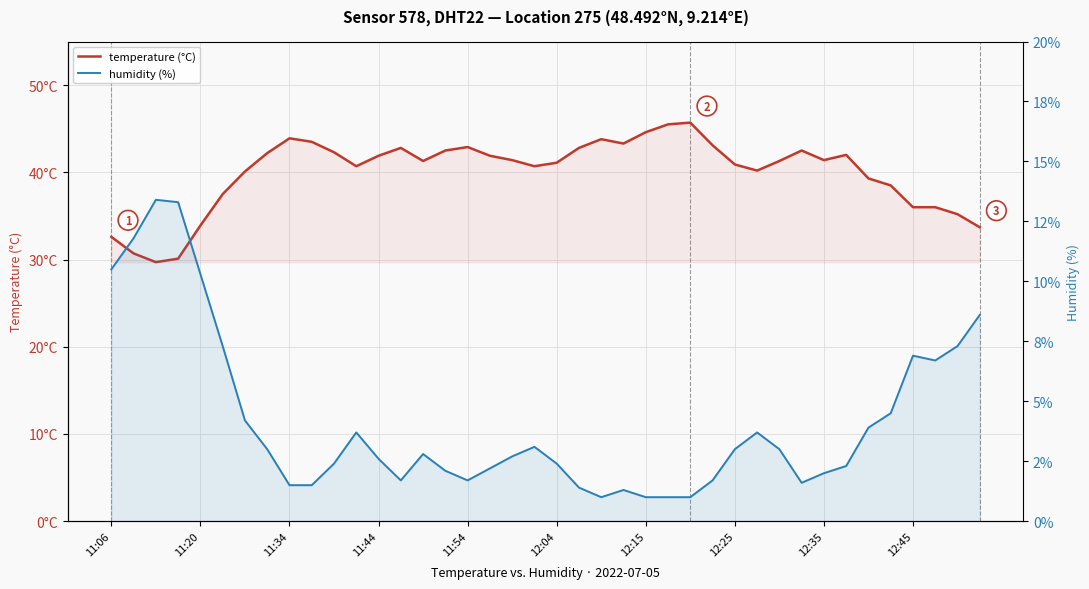

What is the total value across all series at 12:04?

43.5